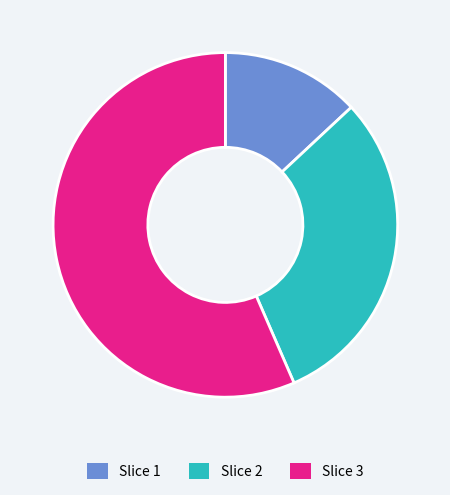

Rank the categories by value from highest to lowest.

Slice 3, Slice 2, Slice 1